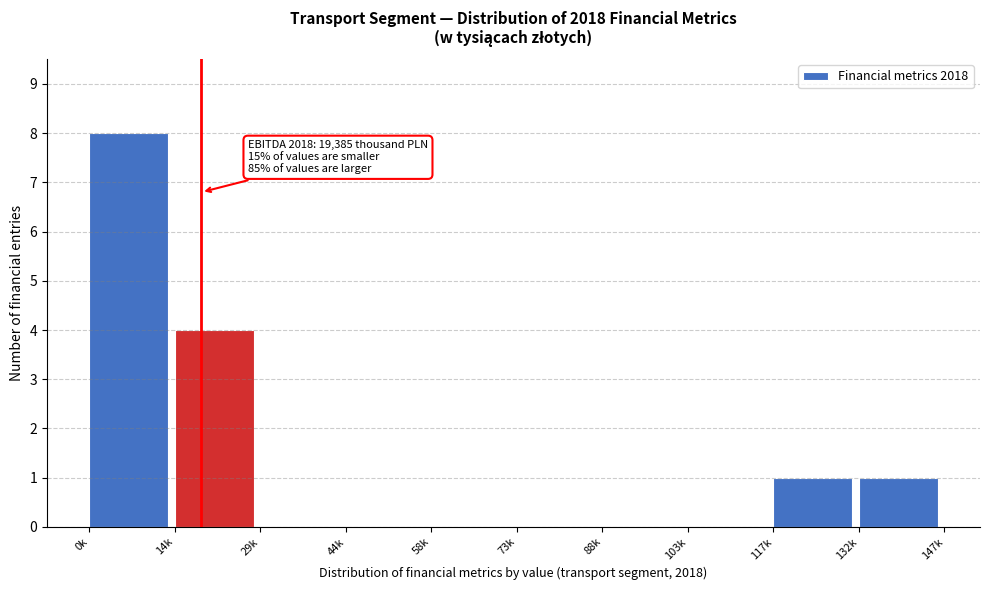

Reading left to right, extract all data points from this chart.

0k=8	14k=4	29k=0	44k=0	58k=0	73k=0	88k=0	103k=0	117k=1	132k=1